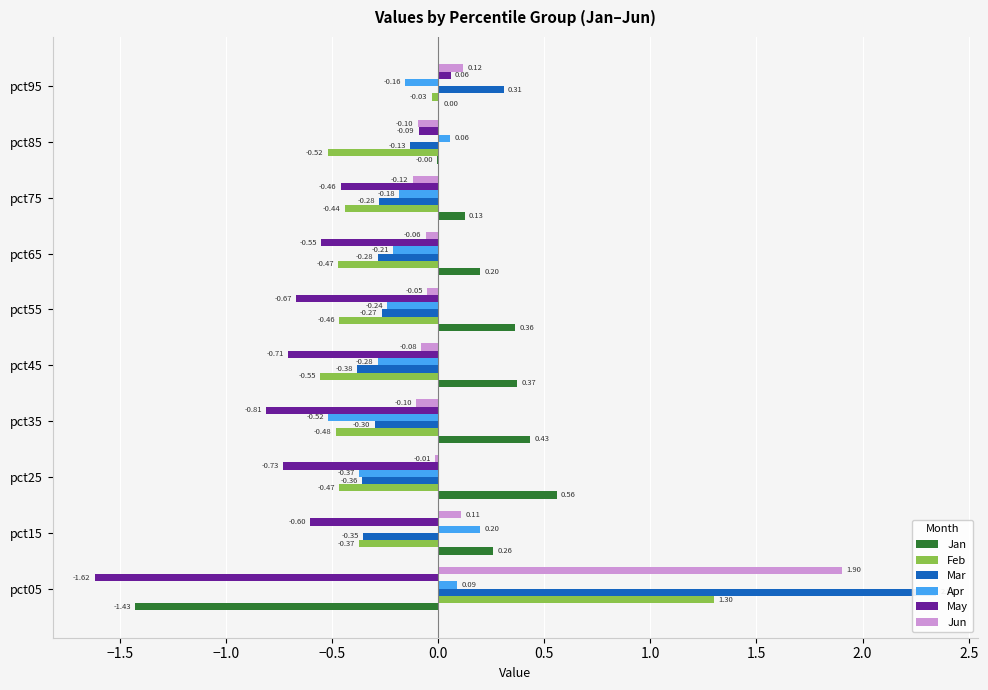

The Feb series shows -0.7 at pct85. True or false?

False